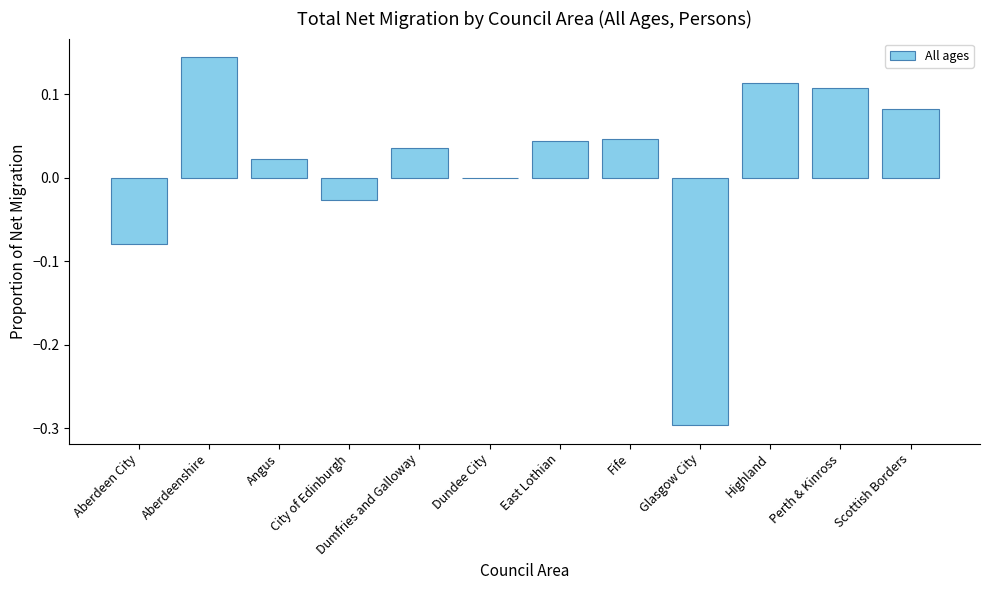

How many data points does each series have?

12